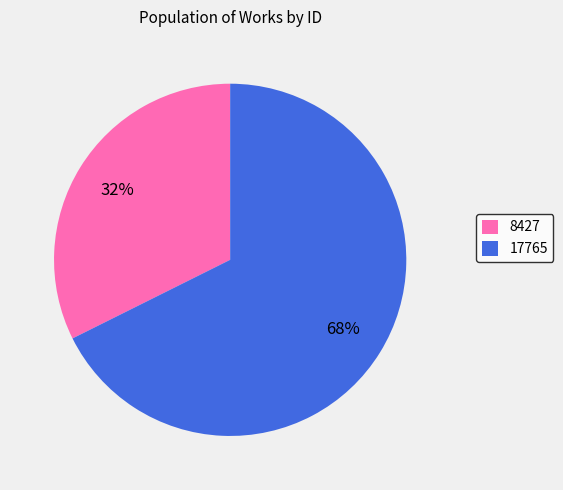

Which has a higher value, 17765 or 8427?

17765